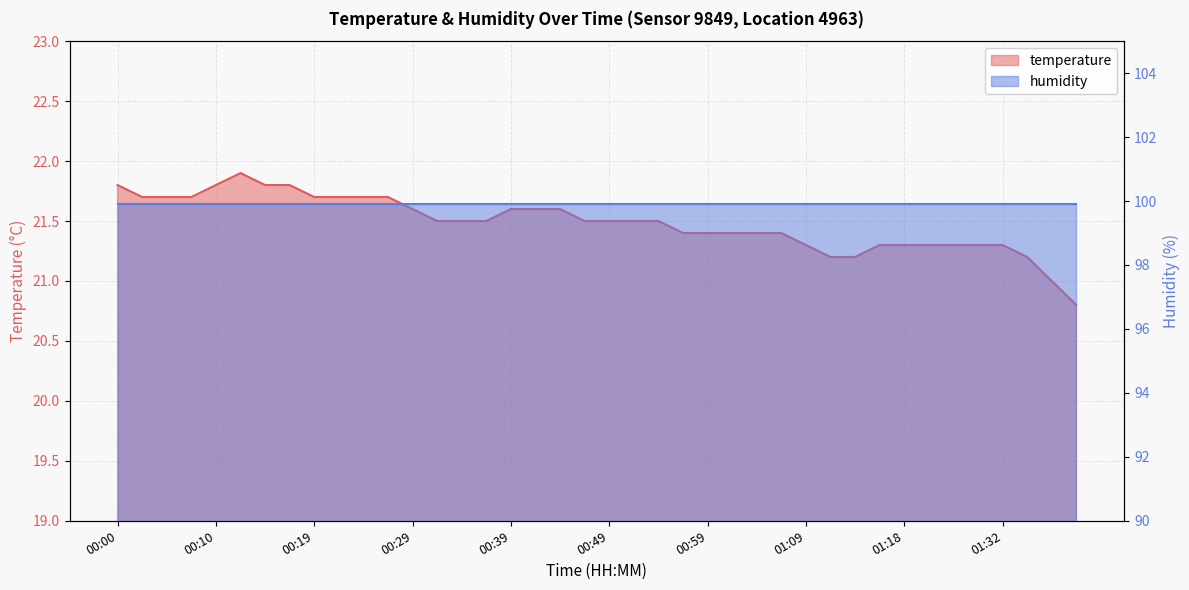

List the labels in order of value, smallest first.

01:39, 01:37, 01:11, 01:13, 01:34, 01:09, 01:16, 01:18, 01:21, 01:27, 01:29, 01:32, 00:56, 00:59, 01:01, 01:04, 01:06, 00:32, 00:34, 00:37, 00:46, 00:49, 00:51, 00:54, 00:29, 00:39, 00:41, 00:44, 00:02, 00:05, 00:07, 00:19, 00:22, 00:24, 00:27, 00:00, 00:10, 00:14, 00:17, 00:12